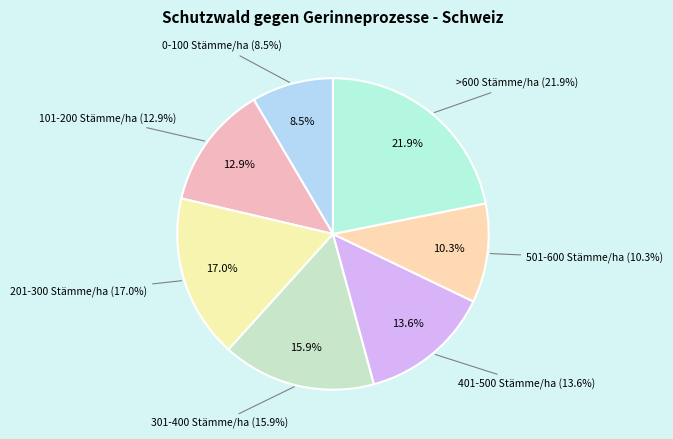

What is the total percentage of 501-600 Stämme/ha and 0-100 Stämme/ha?

18.8%